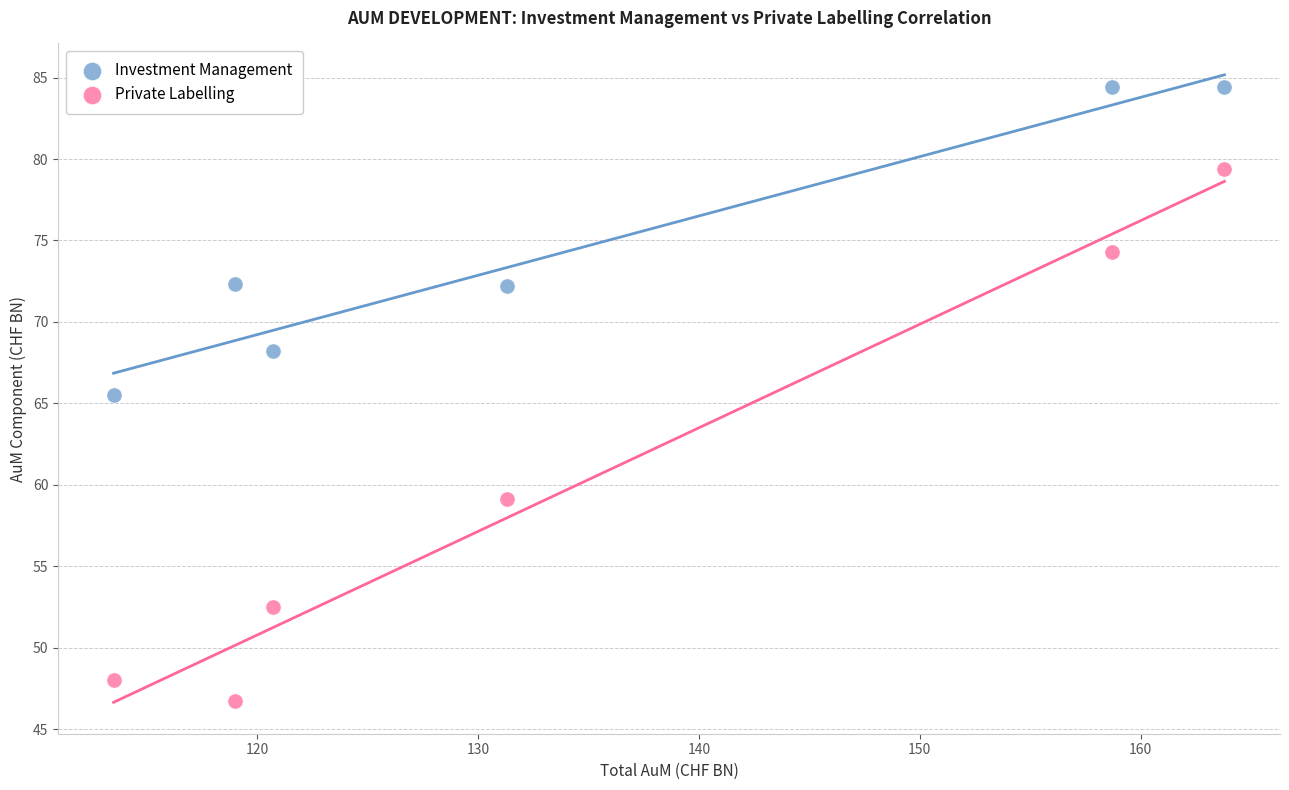

Across all data points, what is the range of X values (max minus min)?

50.3